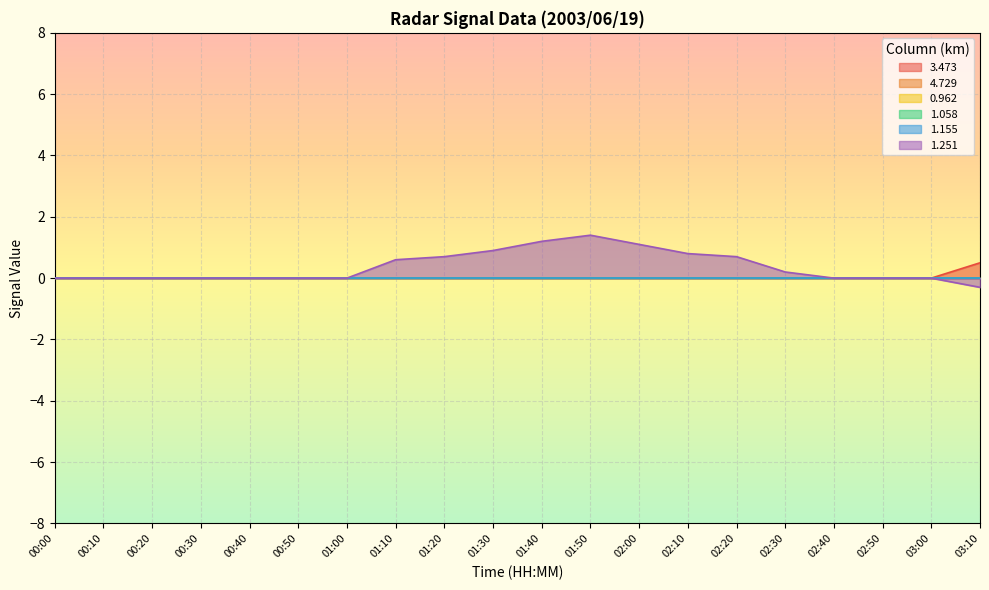

Is the value of 0.962 at 03:00 greater than the value of 1.155 at 03:00?

No